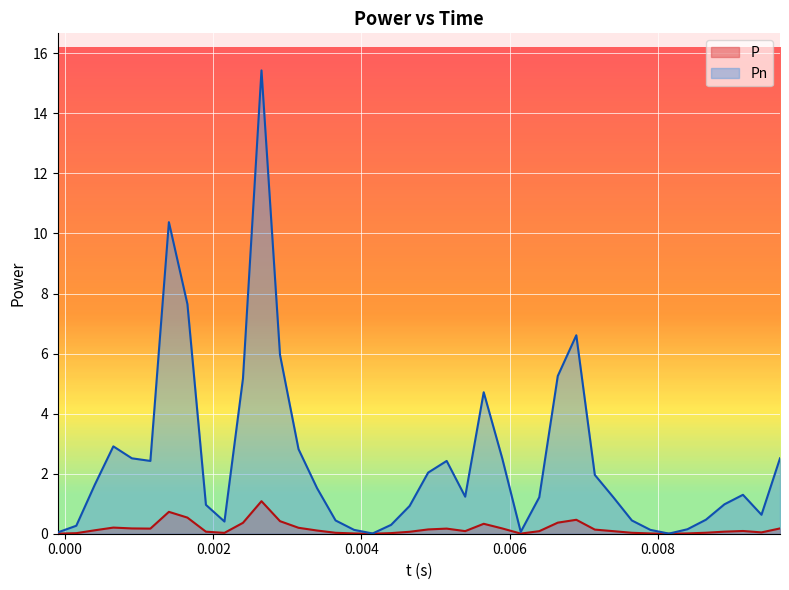

Rank the series by their maximum value, from highest to lowest.

Pn, P